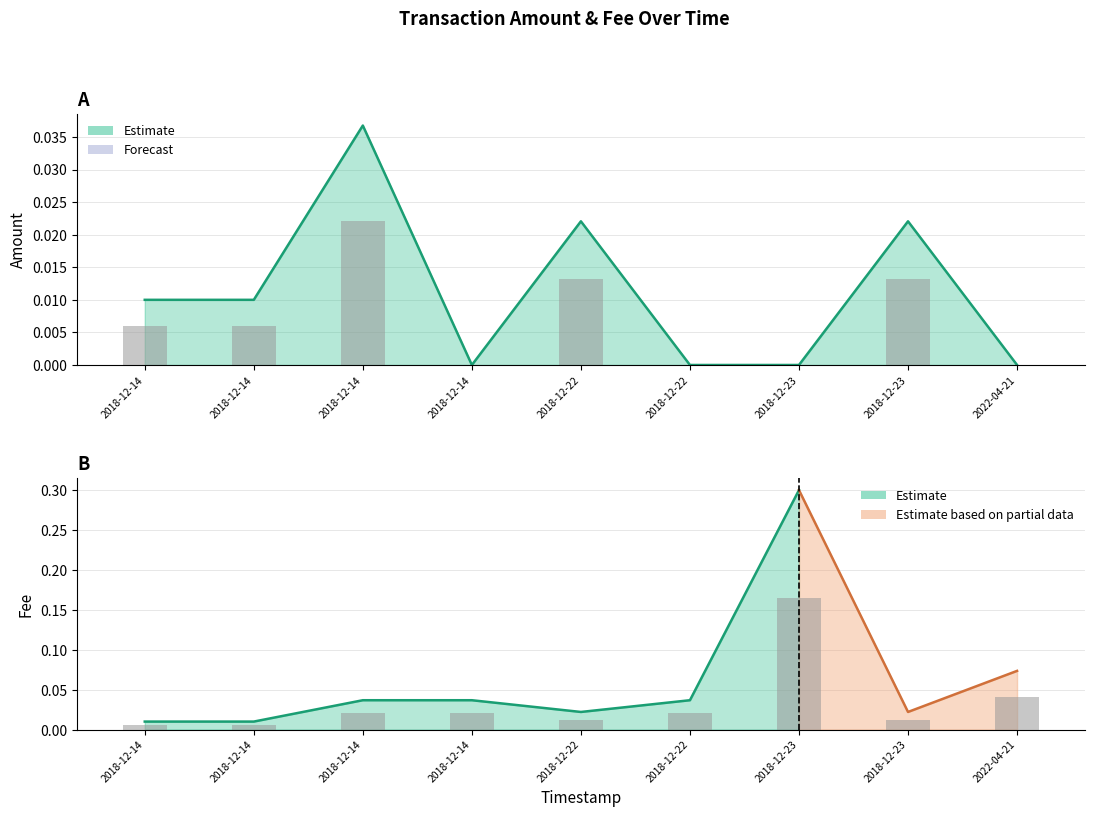

At which category does the chart reach its peak across all series?

2018-12-23